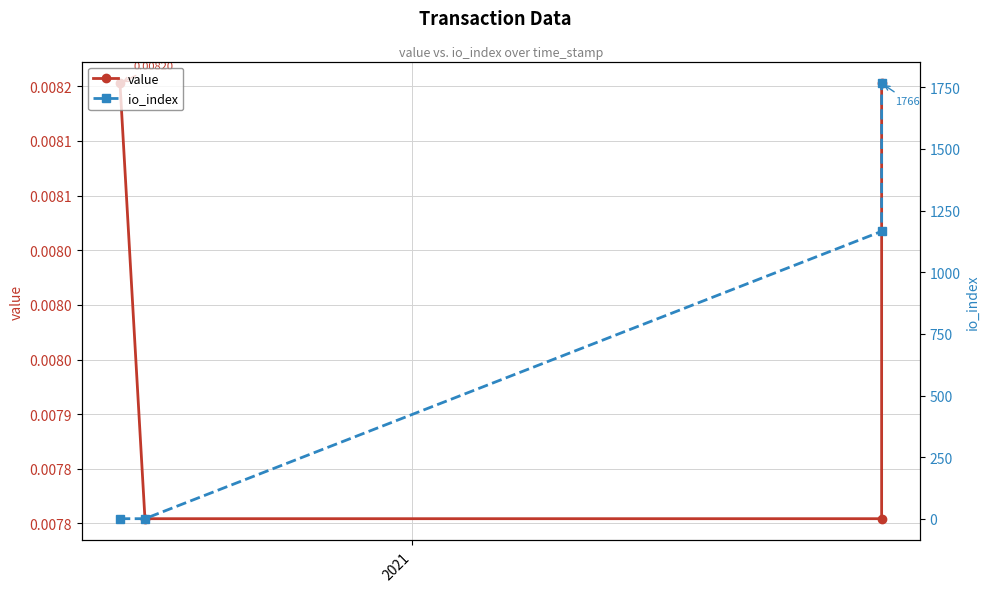

Count the value values in the range 0 to 1.

4